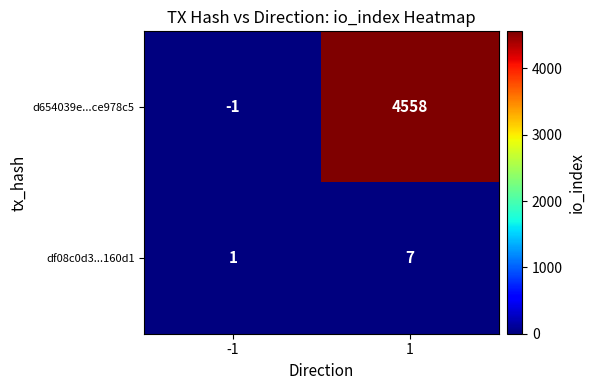

What is the difference between the df08c0d3...160d1 values at 1 and -1?

6